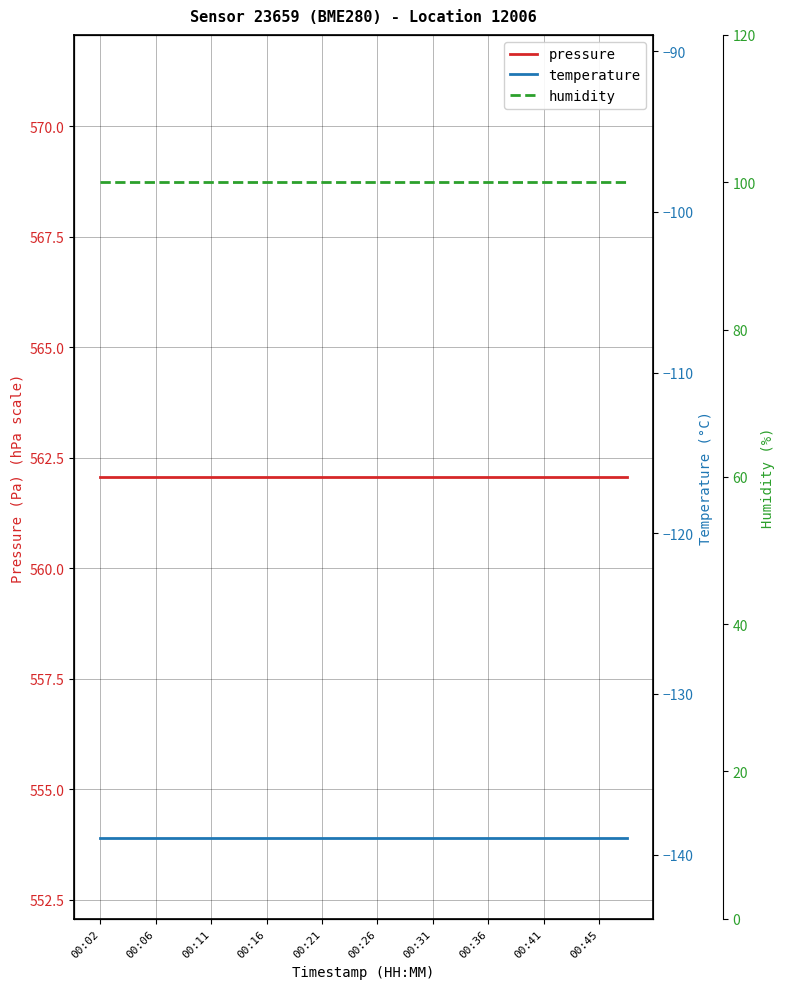

Which has a higher value, 11 or 13?

11